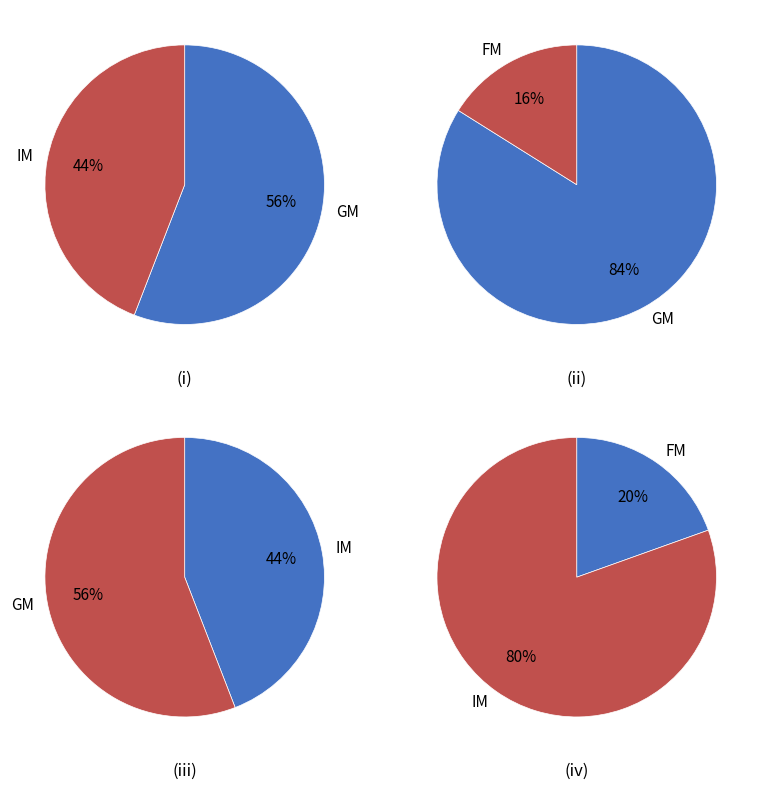

True or false: IM accounts for 24% of the total.

False